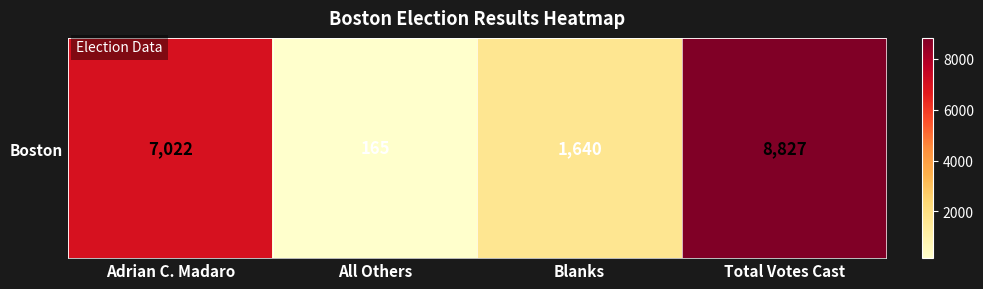

Where does the data first go above 7022?

Total Votes Cast